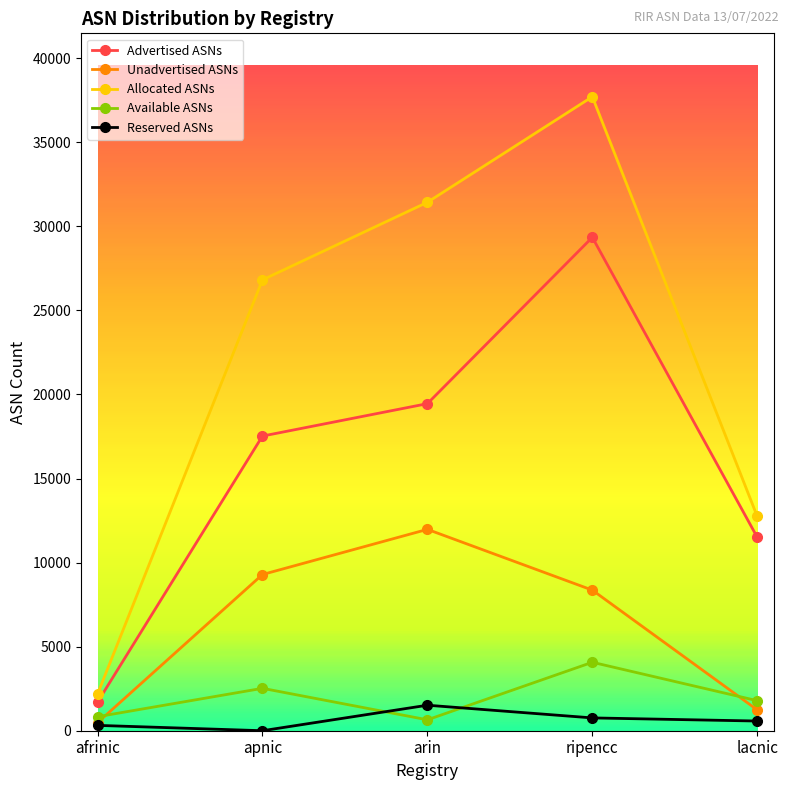

The Reserved ASNs series shows 762 at ripencc. True or false?

True